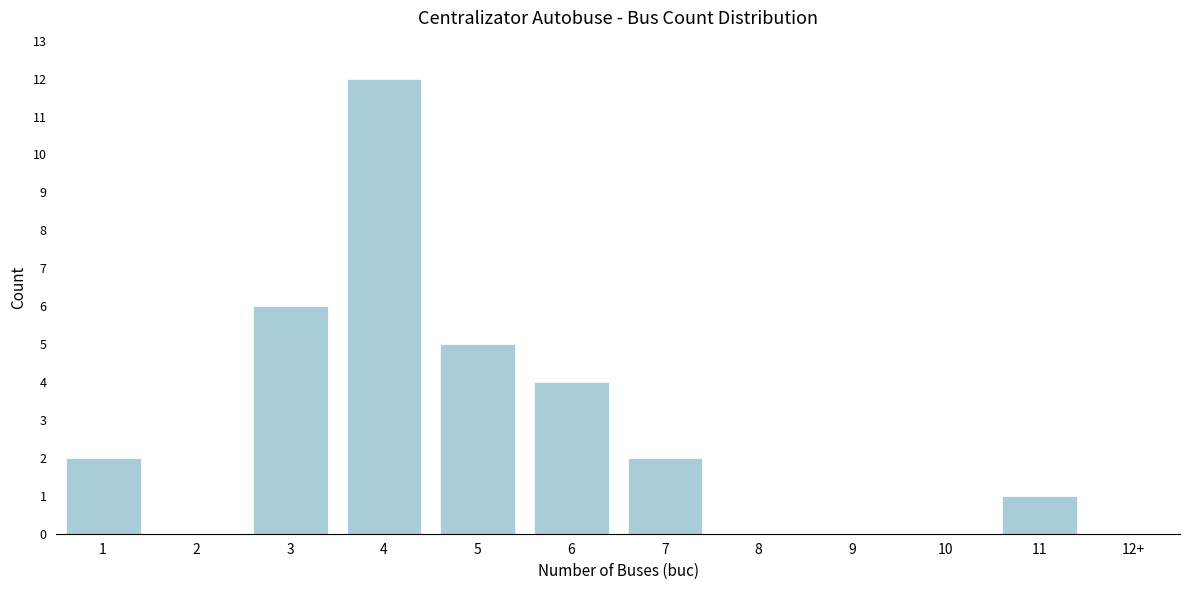

Reading left to right, what are all the values shown in this chart?

1=2	2=0	3=6	4=12	5=5	6=4	7=2	8=0	9=0	10=0	11=1	12+=0